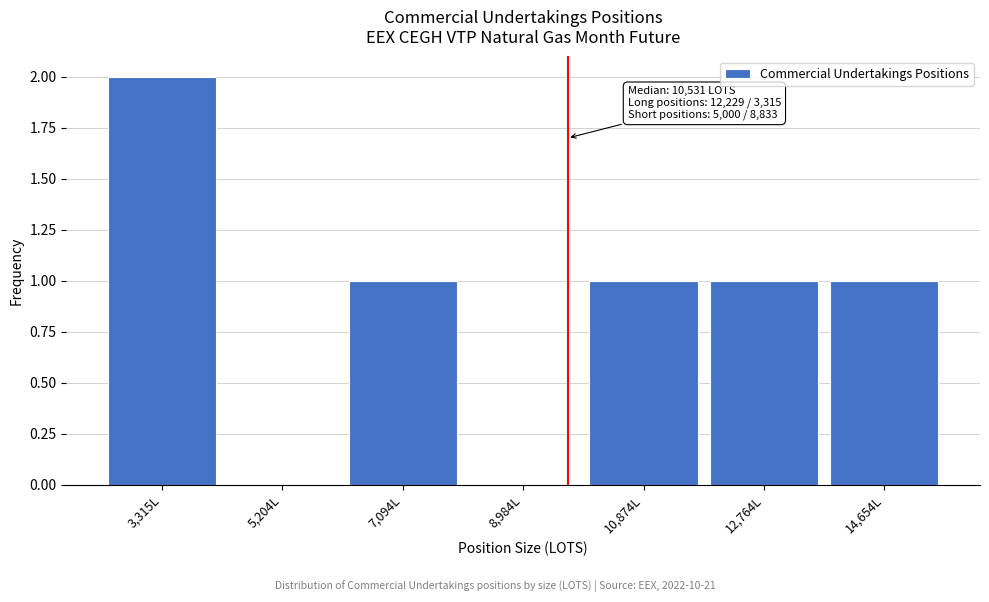

Reading left to right, extract all data points from this chart.

3,315L=2	5,204L=0	7,094L=1	8,984L=0	10,874L=1	12,764L=1	14,654L=1